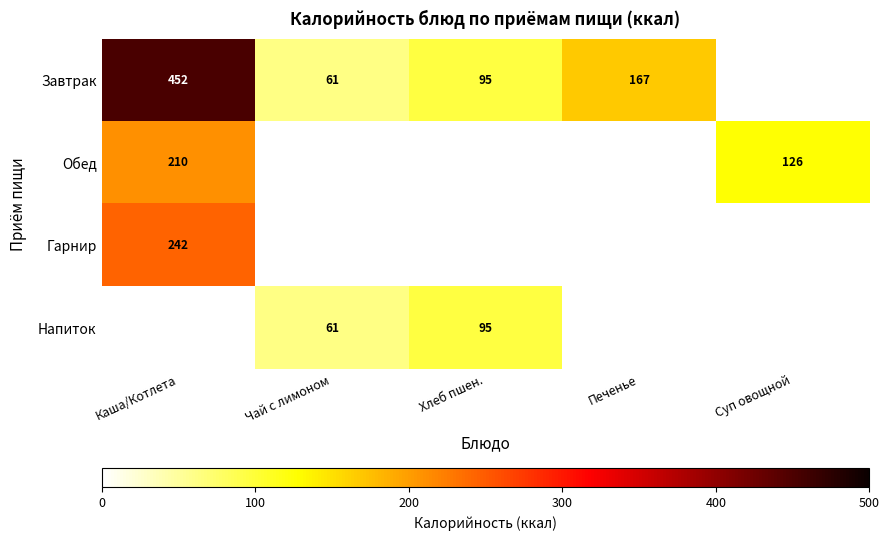

The value of Гарнир at Каша/Котлета is 411. True or false?

False